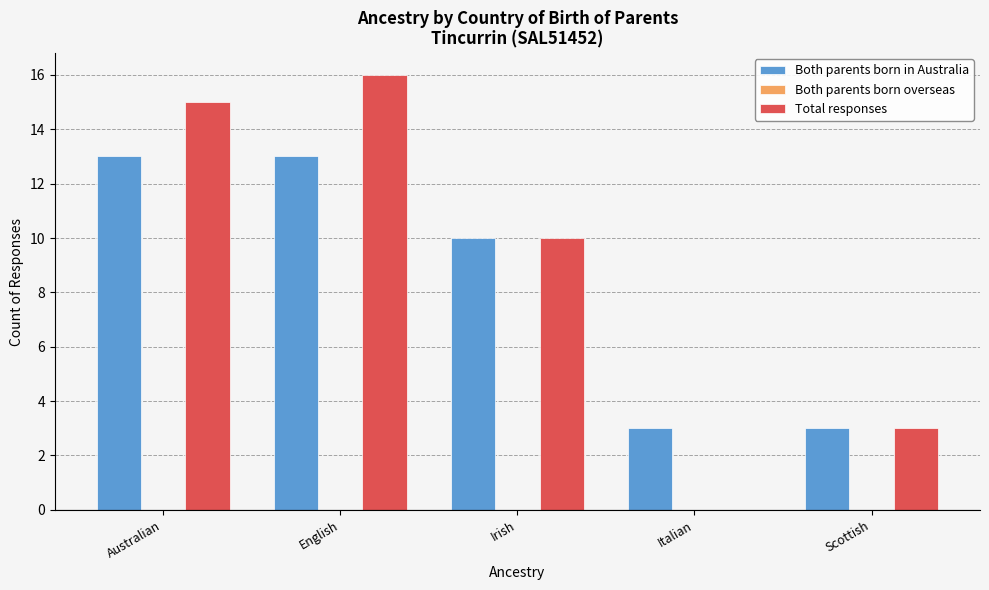

Does the chart contain stacked bars?

No